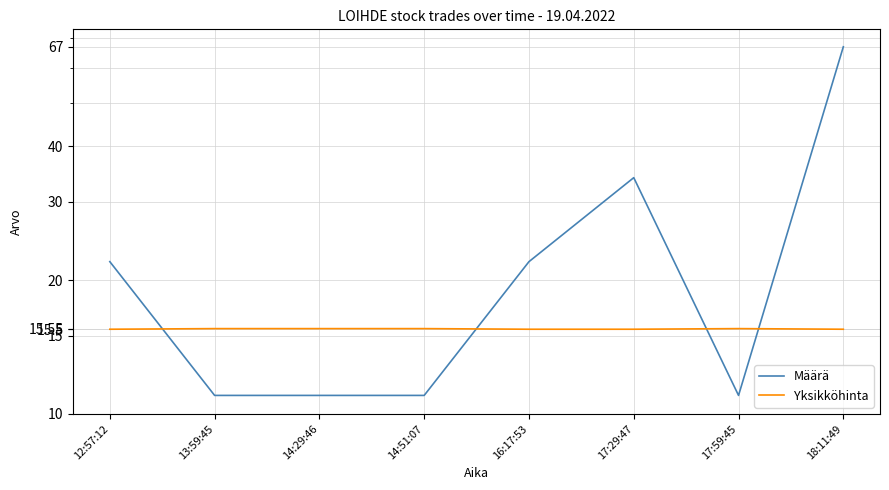

Which series ends up on top after the final intersection of Määrä and Yksikköhinta?

Määrä